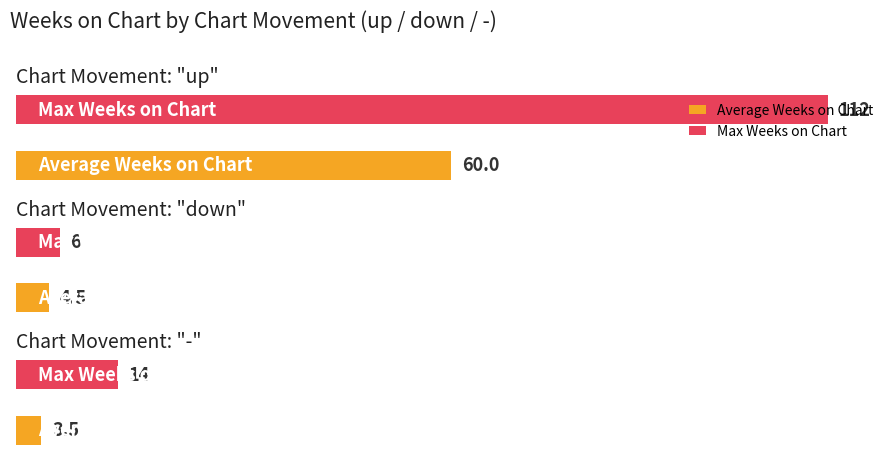

Between up and -, which series saw the biggest shift?

Max (Weeks on Chart)